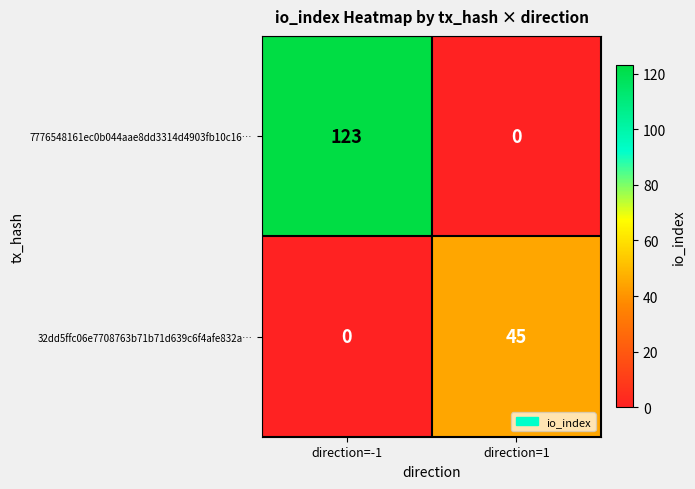

At which category is the sum across all series the highest?

direction=-1